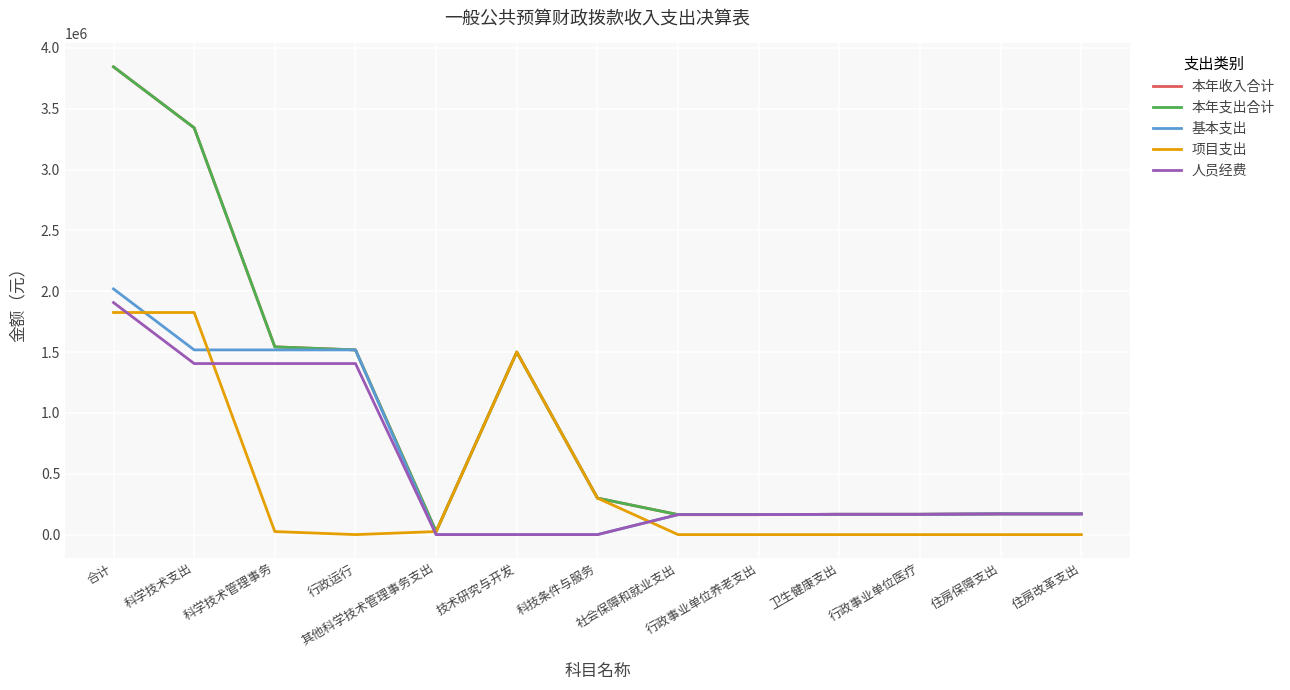

How many lines are shown in the chart?

5